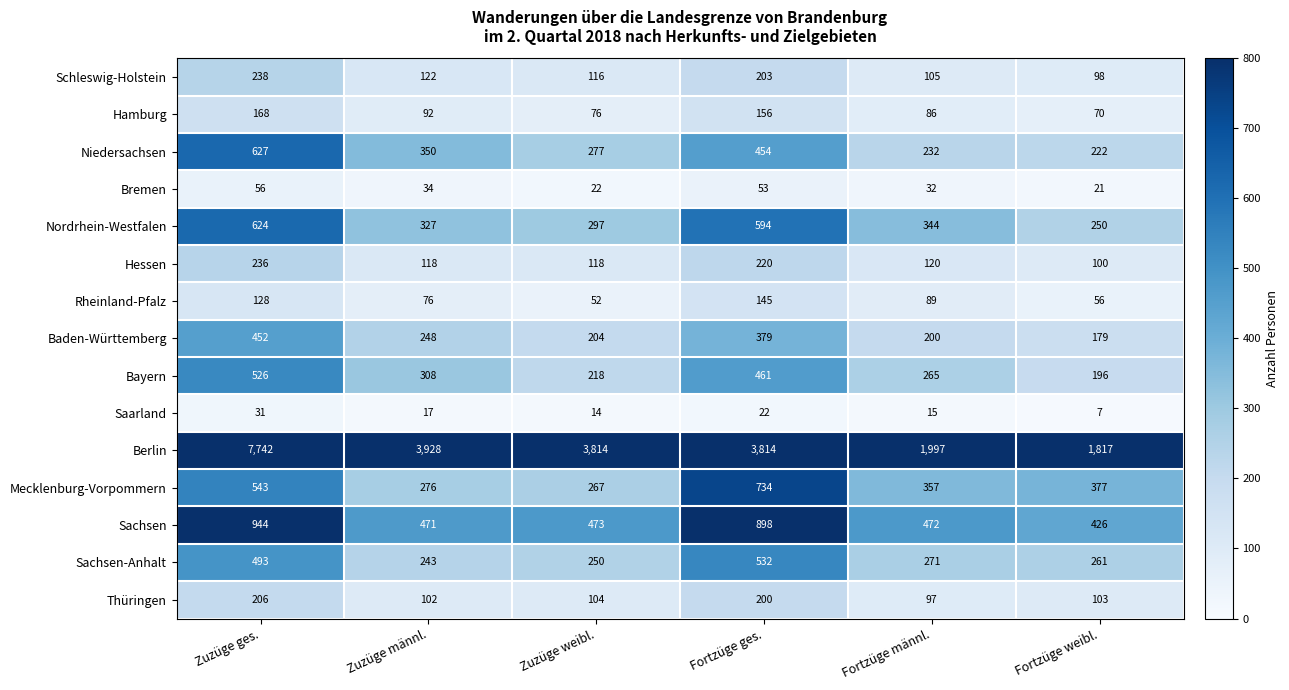

What is the difference between the maximum and minimum values in the Thüringen series?

109